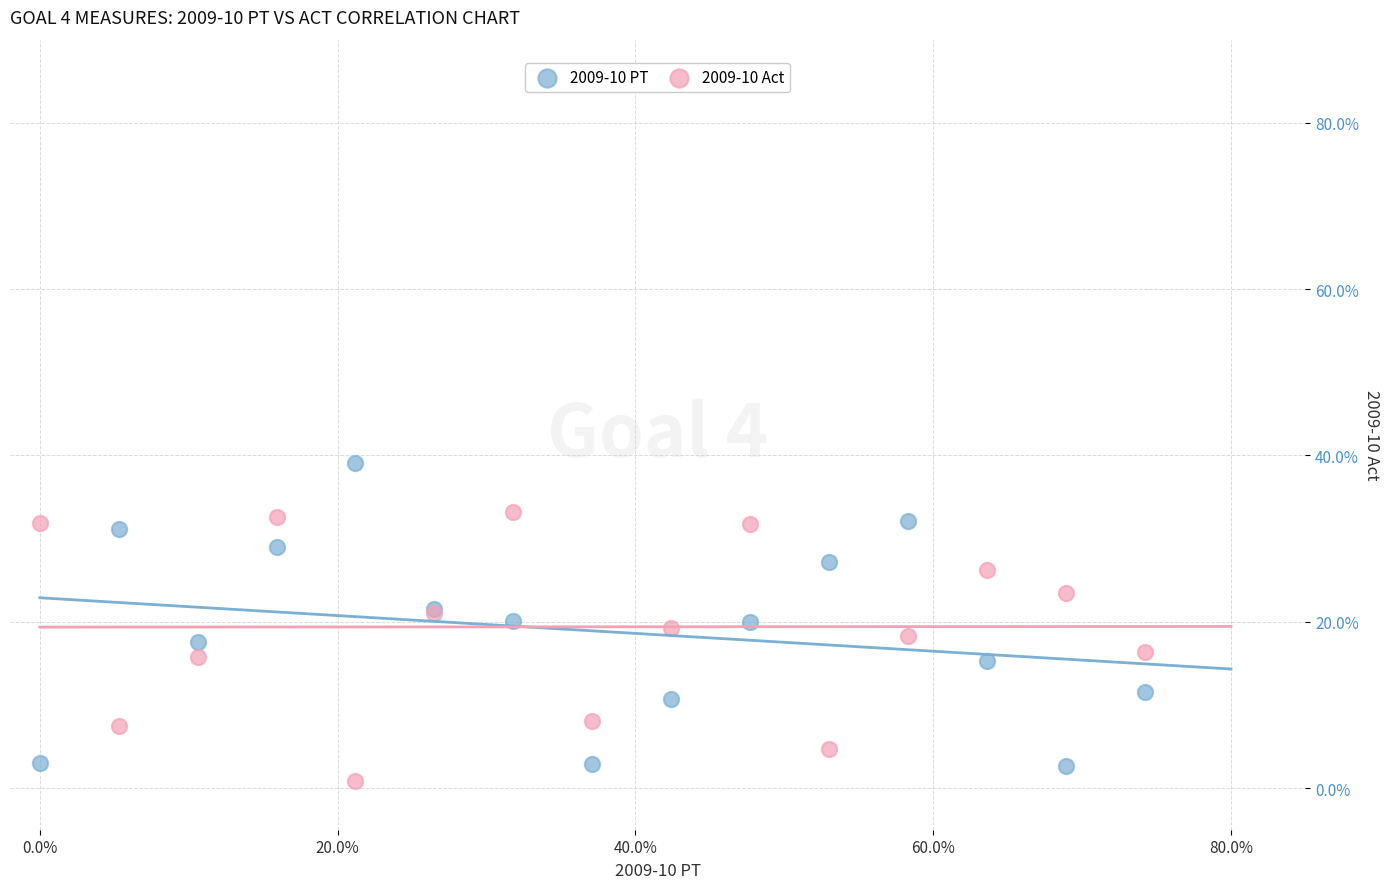

Which series has the widest spread of Y values?

2009-10 PT